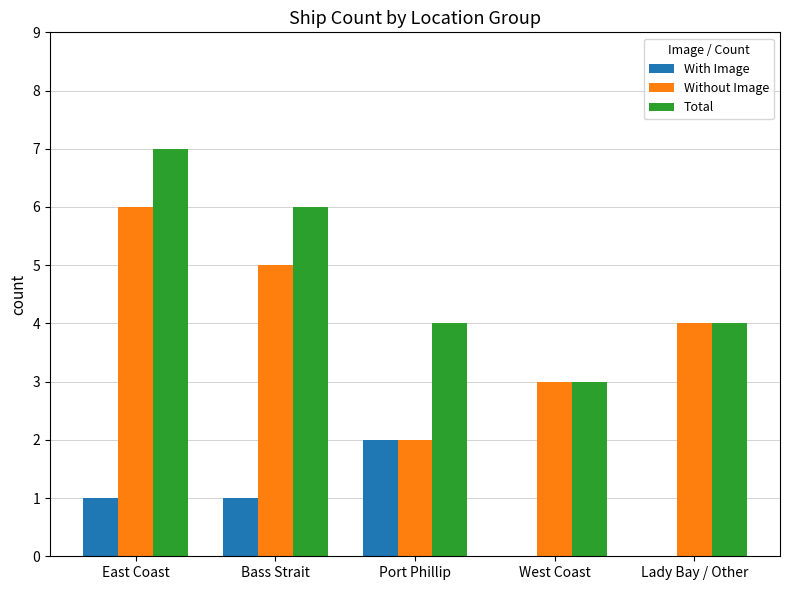

The value of Total at Lady Bay / Other is 2. True or false?

False